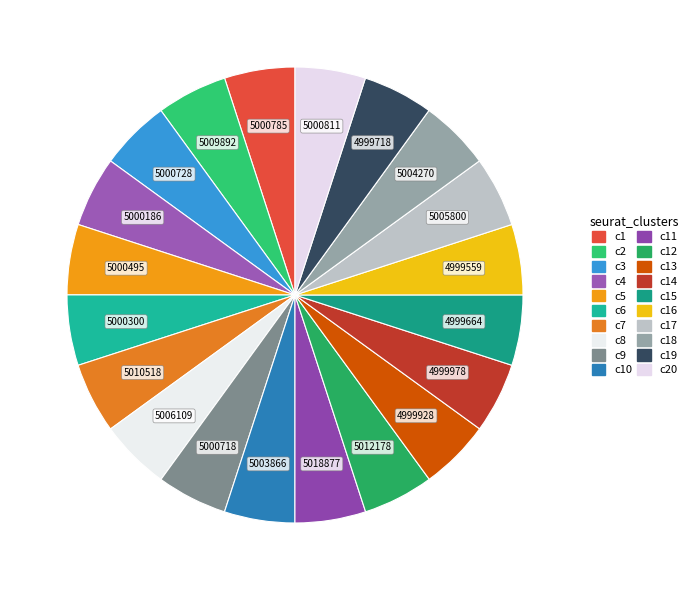

Does any single category account for the majority?

No